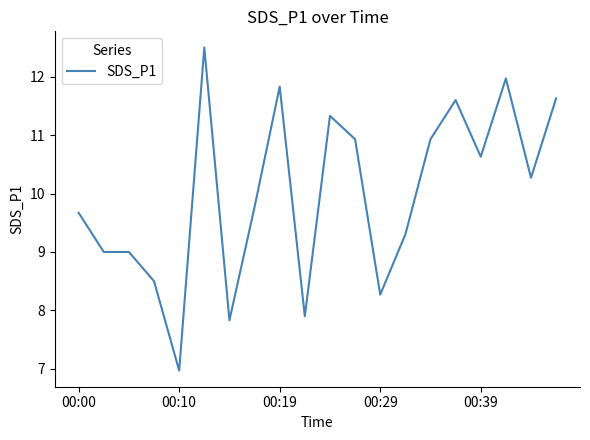

Count the number of values greater than 10.

10